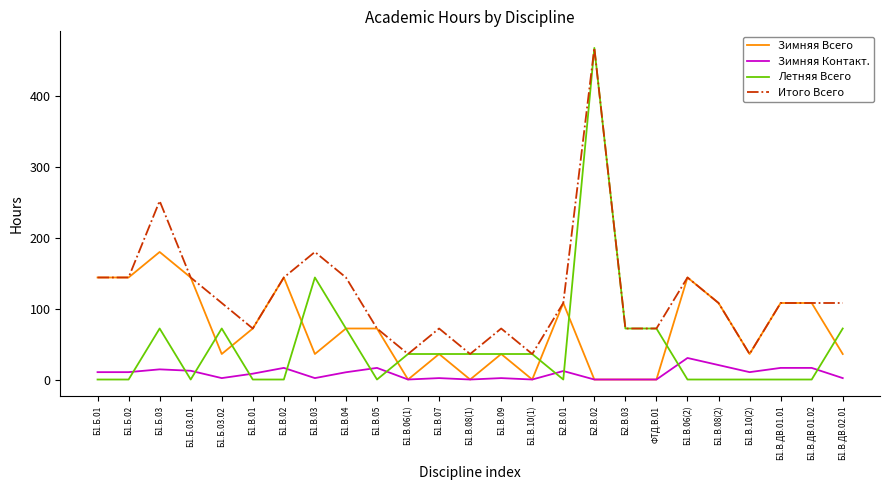

Which series has the largest range (max minus min)?

Летняя Всего